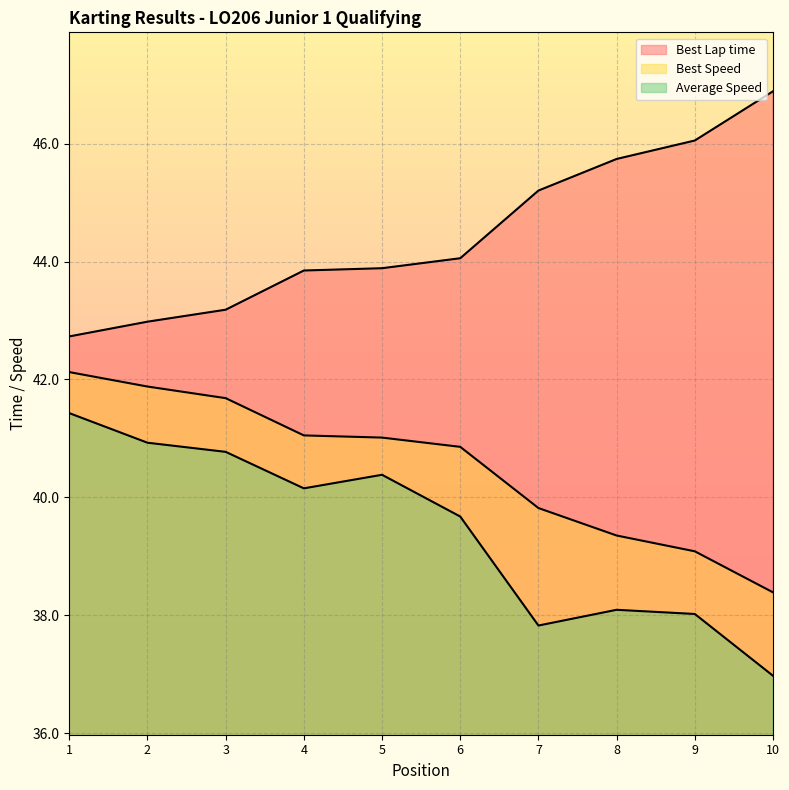

True or false: Best Lap time has more than 0 interior local peaks.

False